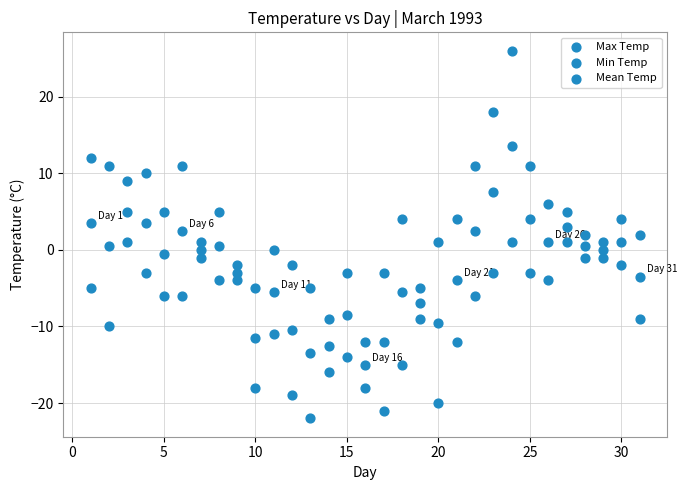

Count the number of points in this scatter plot.

93